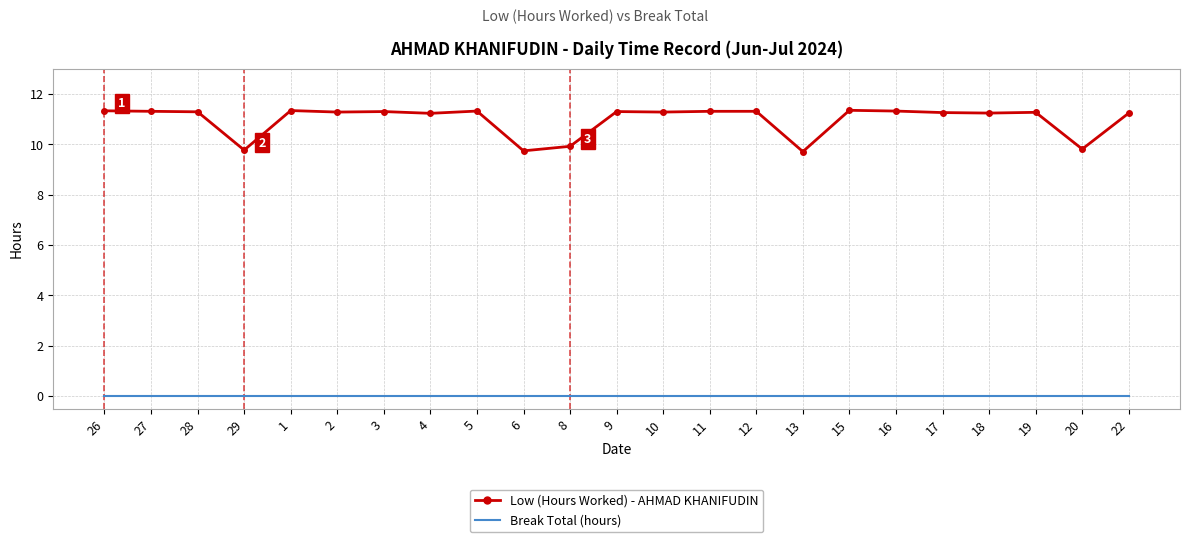

What is the total value across all series at 2?

11.3